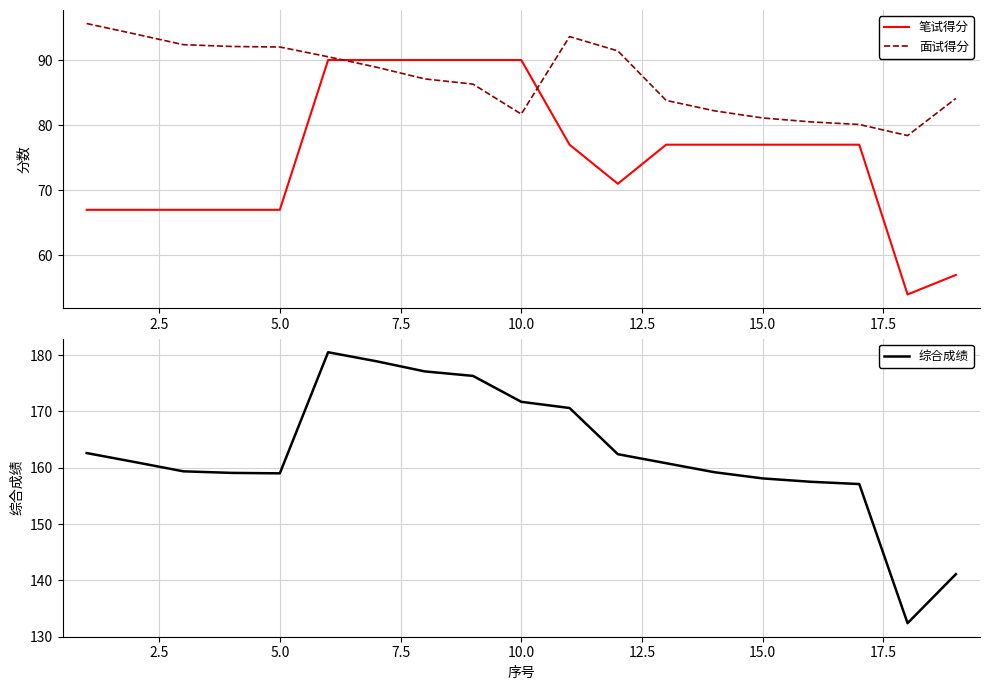

In 综合成绩, how many points are lower than both neighbors (excluding endpoints)?

2